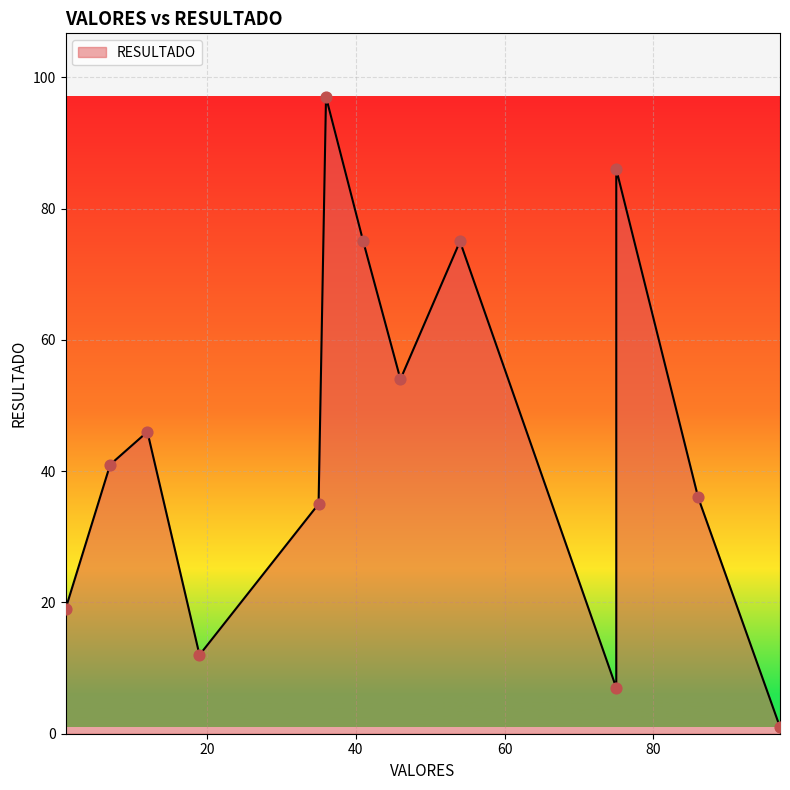

Between 75 and 54, which is larger?

54